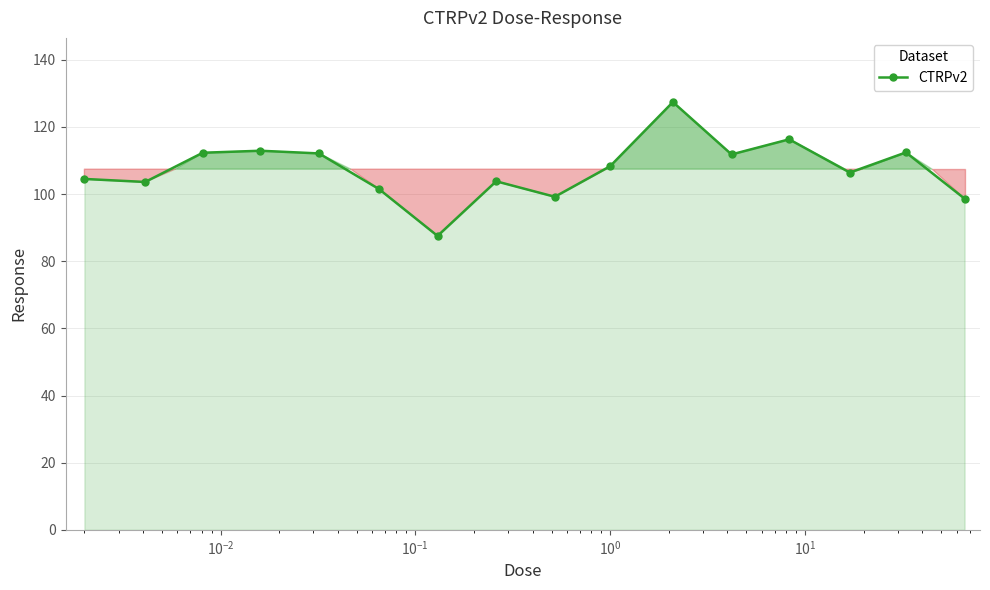

What is the difference between the maximum and second lowest values?

28.8